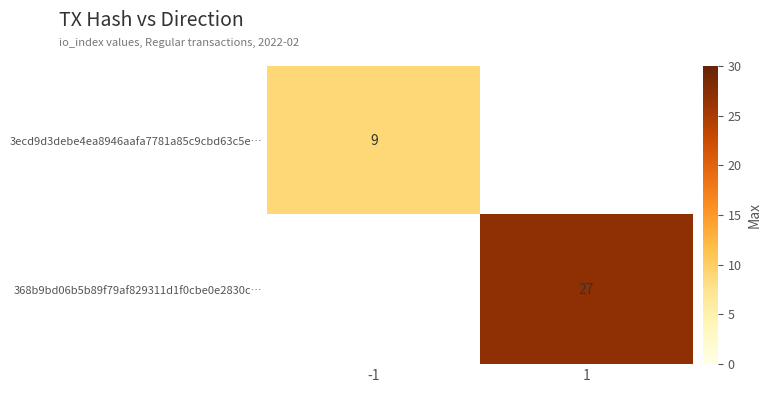

The value of 368b9bd06b5b89f79af829311d1f0cbe0e2830c… at 1 is 6. True or false?

False